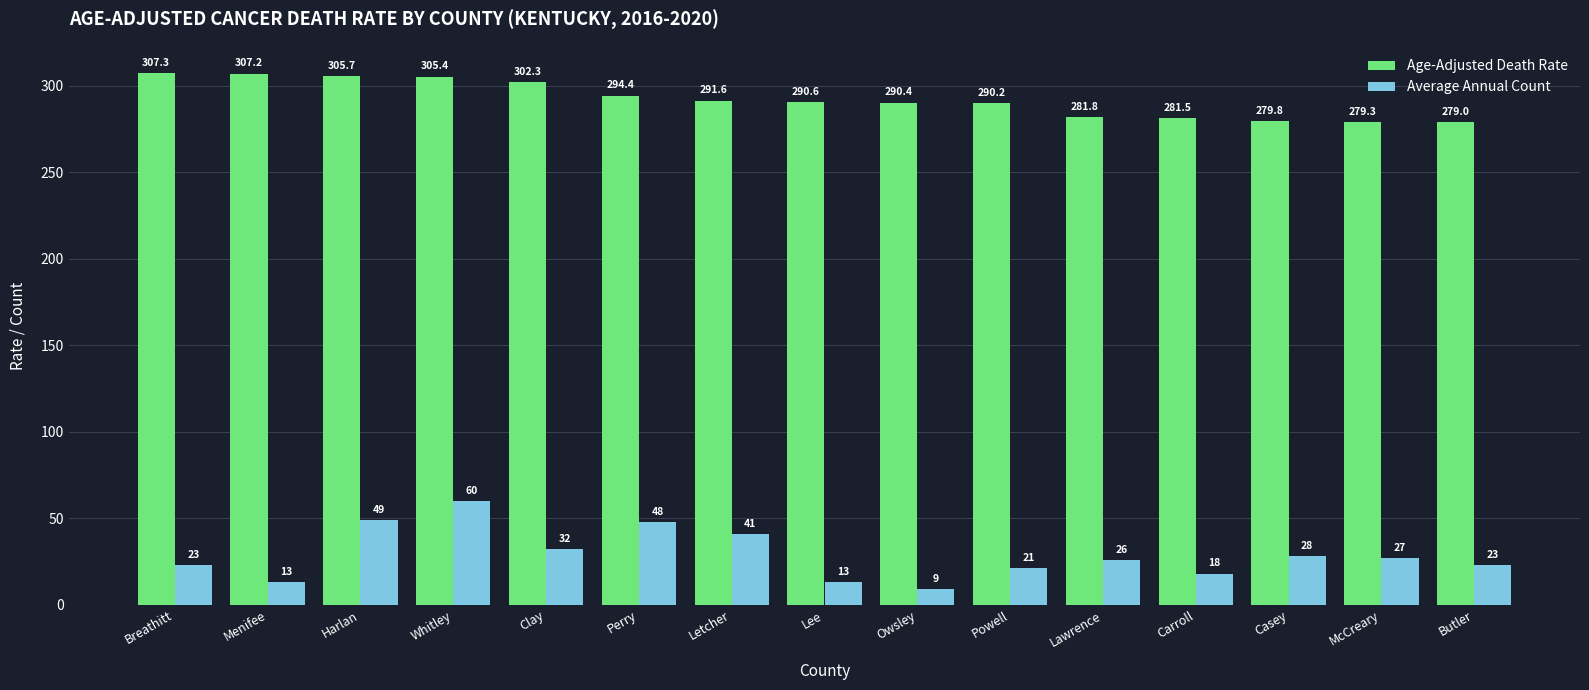

Count the number of categories in the chart.

15